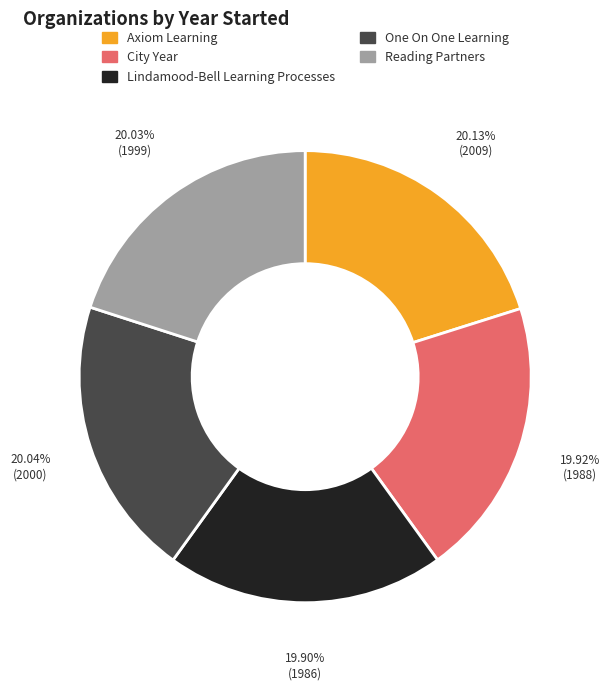

Do City Year and Lindamood-Bell Learning Processes together represent more than half of the pie?

No